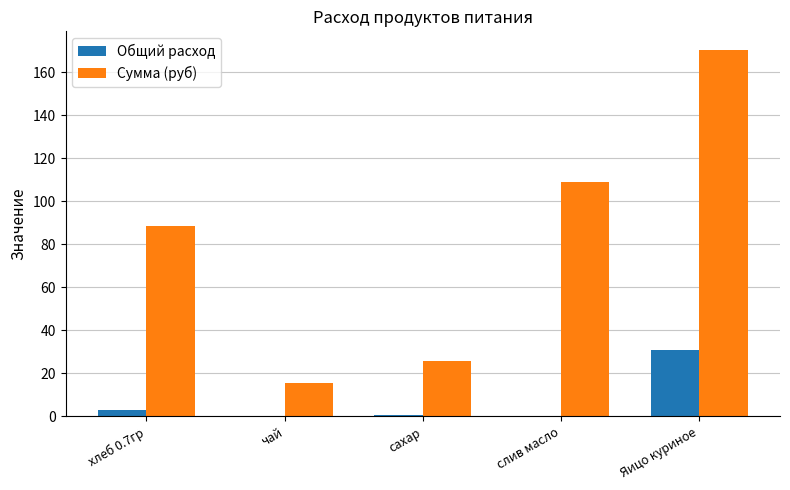

Are the bars horizontal?

No